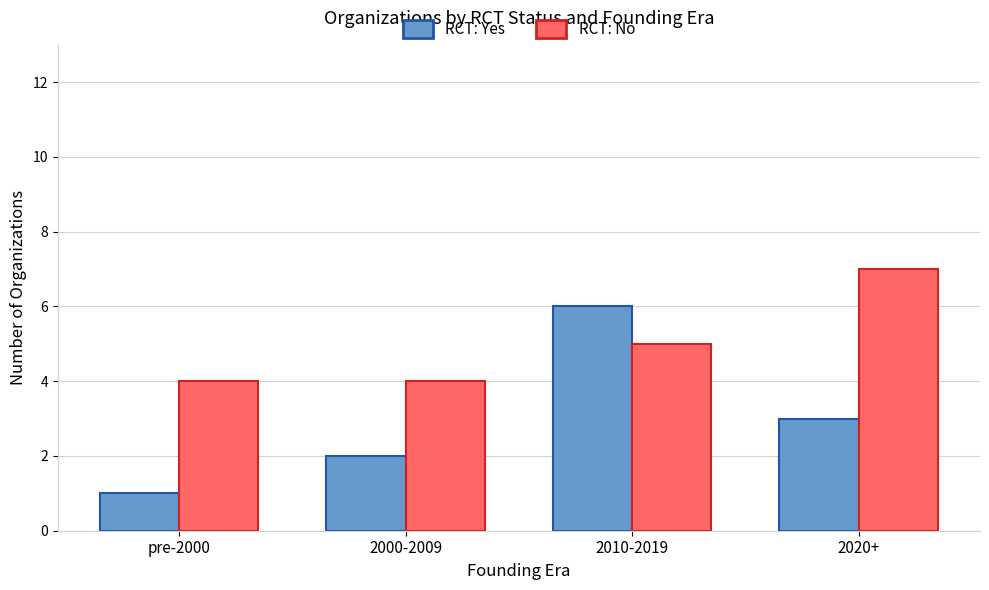

What is the difference between the highest and lowest values at 2020+?

4